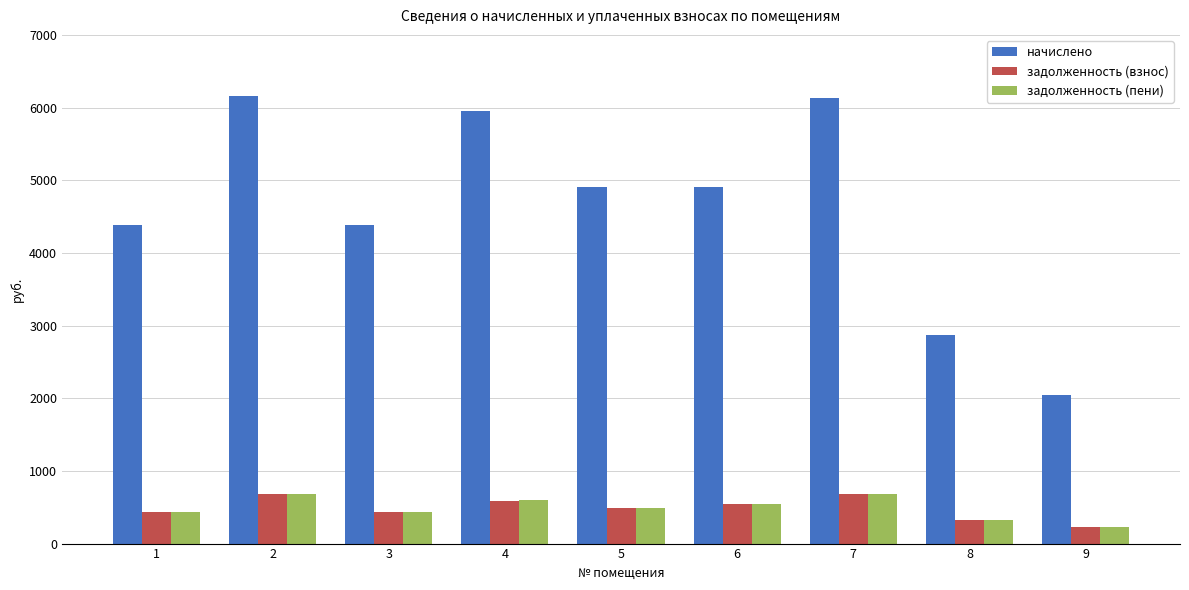

Which series changed the most between 5 and 8?

начислено